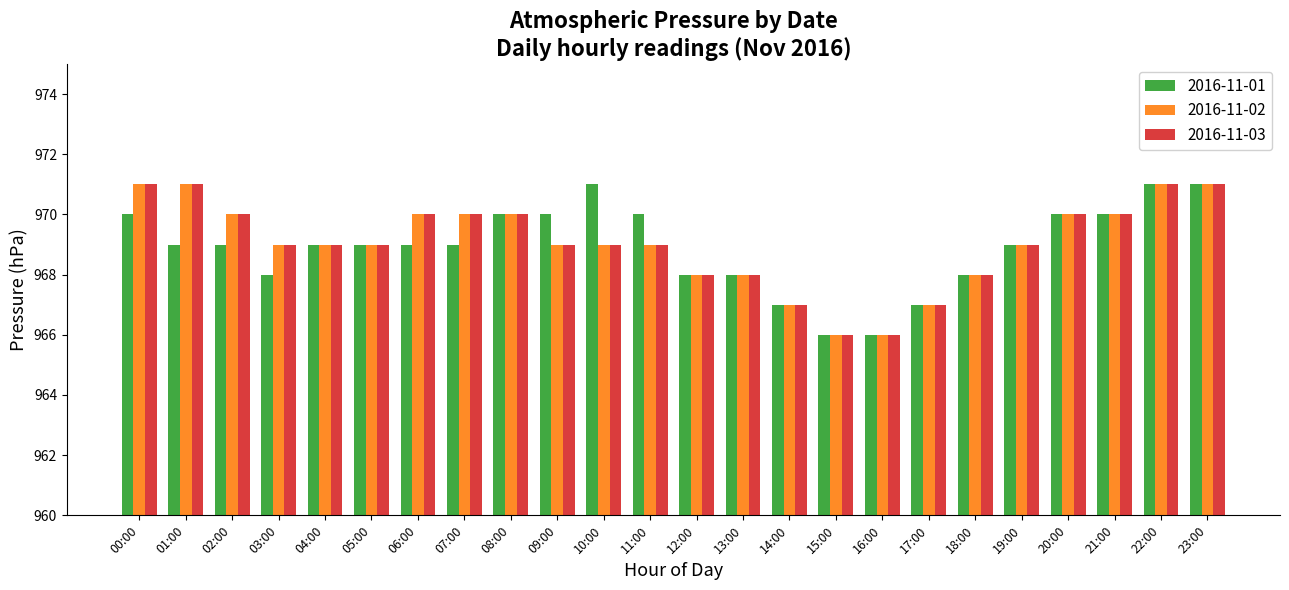

True or false: 2016-11-02 has a value of 970 at 07:00.

True